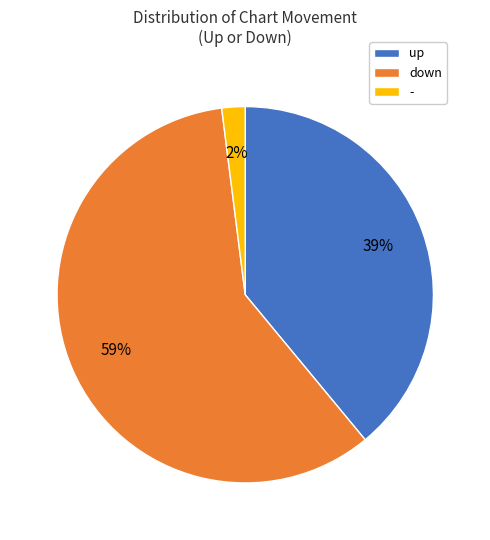

To the nearest percent, what is the difference between the largest and smallest slice percentages?

57%